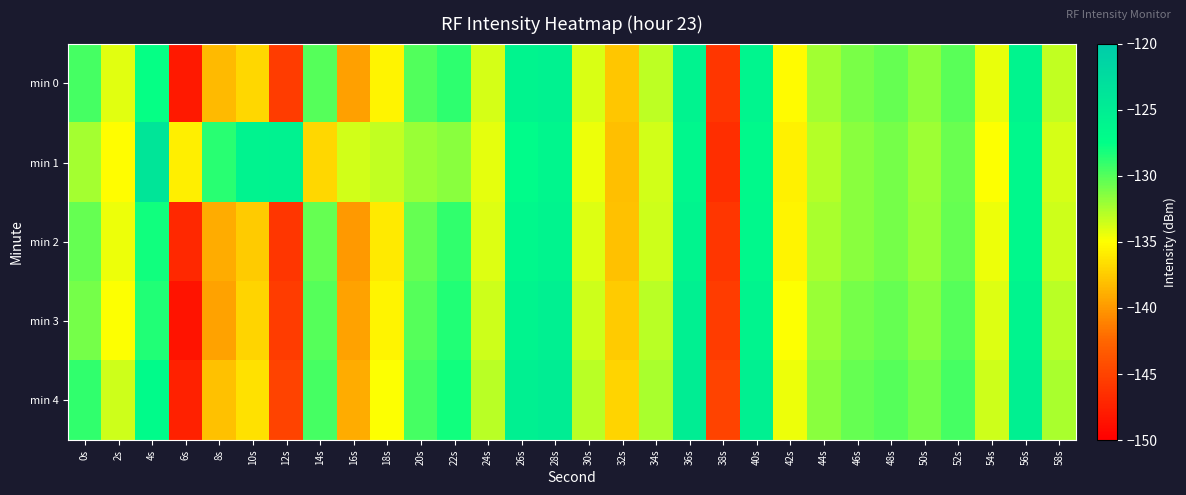

Reading left to right, what are all the values shown in this chart?

min 0: 0s=-129.5	2s=-134.1	4s=-127.6	6s=-148.0	8s=-138.4	10s=-136.9	12s=-145.5	14s=-130.0	16s=-139.6	18s=-135.6	20s=-129.9	22s=-128.9	24s=-133.8	26s=-126.0	28s=-125.7	30s=-133.9	32s=-137.8	34s=-133.1	36s=-125.8	38s=-146.0	40s=-126.1	42s=-135.2	44s=-132.2	46s=-131.0	48s=-130.5	50s=-131.7	52s=-130.1	54s=-134.3	56s=-126.0	58s=-133.2
min 1: 0s=-132.3	2s=-135.0	4s=-123.8	6s=-135.8	8s=-128.8	10s=-125.8	12s=-125.6	14s=-137.0	16s=-133.7	18s=-133.2	20s=-132.0	22s=-131.5	24s=-134.2	26s=-127.1	28s=-126.3	30s=-134.5	32s=-138.1	34s=-133.6	36s=-126.4	38s=-146.5	40s=-126.7	42s=-135.7	44s=-132.8	46s=-131.5	48s=-131.0	50s=-132.1	52s=-130.6	54s=-134.9	56s=-126.5	58s=-133.8
min 2: 0s=-130.5	2s=-134.5	4s=-128.0	6s=-147.0	8s=-139.0	10s=-137.5	12s=-146.0	14s=-130.5	16s=-140.0	18s=-136.0	20s=-130.5	22s=-129.0	24s=-134.0	26s=-126.5	28s=-126.0	30s=-134.0	32s=-138.0	34s=-133.5	36s=-126.0	38s=-146.0	40s=-126.5	42s=-135.5	44s=-132.5	46s=-131.5	48s=-131.0	50s=-132.0	52s=-130.5	54s=-134.5	56s=-126.5	58s=-133.5
min 3: 0s=-131.0	2s=-135.0	4s=-128.5	6s=-148.5	8s=-139.5	10s=-137.0	12s=-145.5	14s=-130.0	16s=-139.5	18s=-135.5	20s=-130.0	22s=-128.5	24s=-133.5	26s=-126.0	28s=-125.5	30s=-133.5	32s=-137.5	34s=-133.0	36s=-125.5	38s=-145.5	40s=-126.0	42s=-135.0	44s=-132.0	46s=-131.0	48s=-130.5	50s=-131.5	52s=-130.0	54s=-134.0	56s=-126.0	58s=-133.0
min 4: 0s=-129.0	2s=-133.5	4s=-127.0	6s=-147.5	8s=-138.0	10s=-136.5	12s=-145.0	14s=-129.5	16s=-139.0	18s=-135.0	20s=-129.5	22s=-128.0	24s=-133.0	26s=-125.5	28s=-125.0	30s=-133.0	32s=-137.0	34s=-132.5	36s=-125.0	38s=-145.0	40s=-125.5	42s=-134.5	44s=-131.5	46s=-130.5	48s=-130.0	50s=-131.0	52s=-129.5	54s=-133.5	56s=-125.5	58s=-132.5